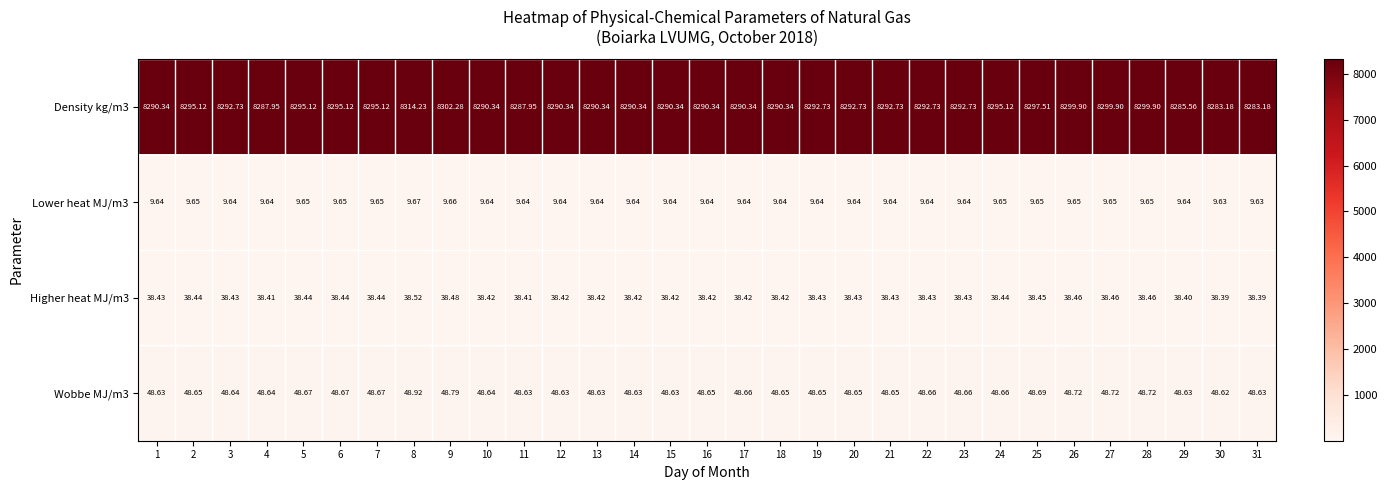

Rank the series by their maximum value, from highest to lowest.

Density kg/m3, Wobbe MJ/m3, Higher heat MJ/m3, Lower heat MJ/m3